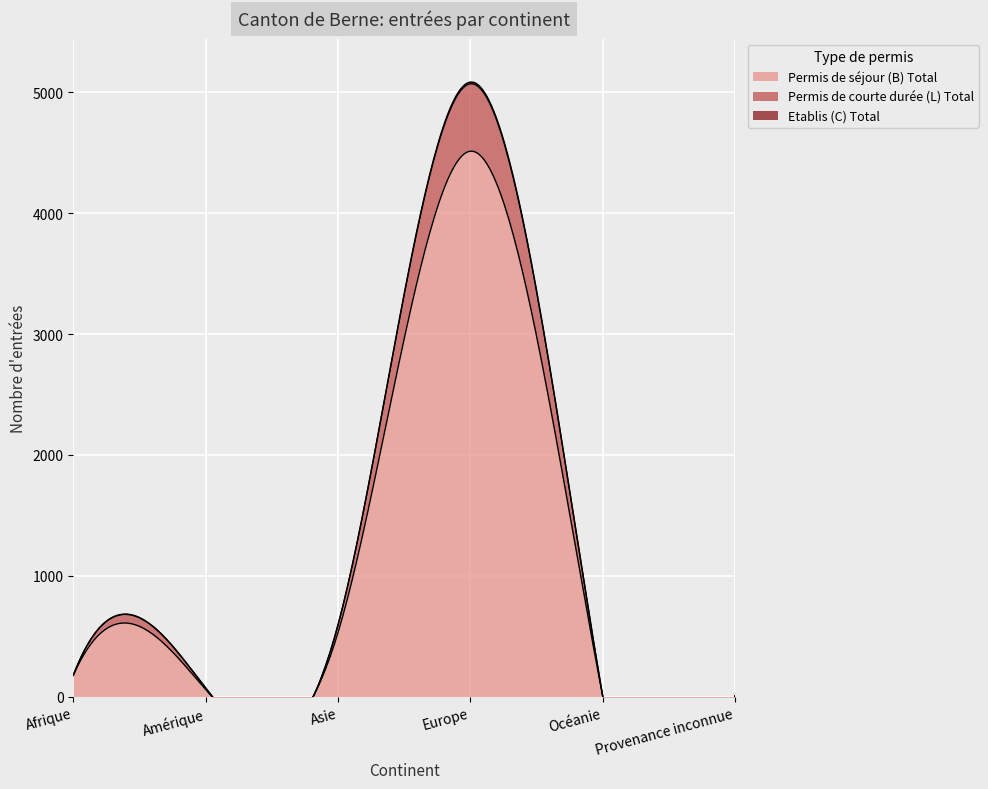

What is the sum of the Permis de courte durée (L) Total values at Océanie and Amérique?

13